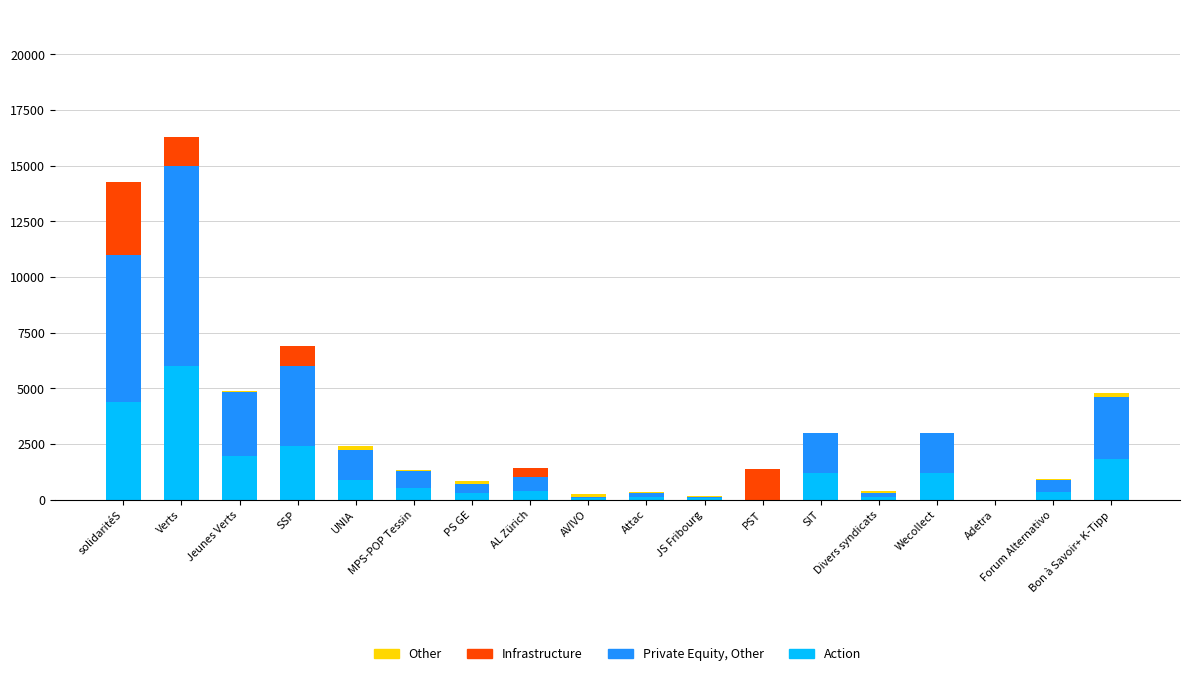

What is the highest value of the Action series?

6000.0